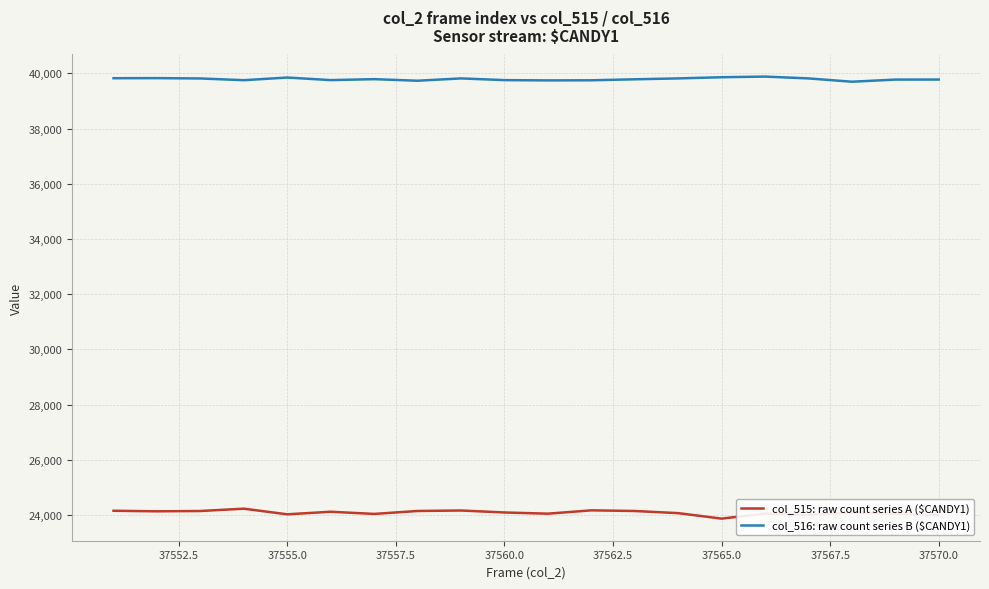

What is the smallest value displayed?

23867